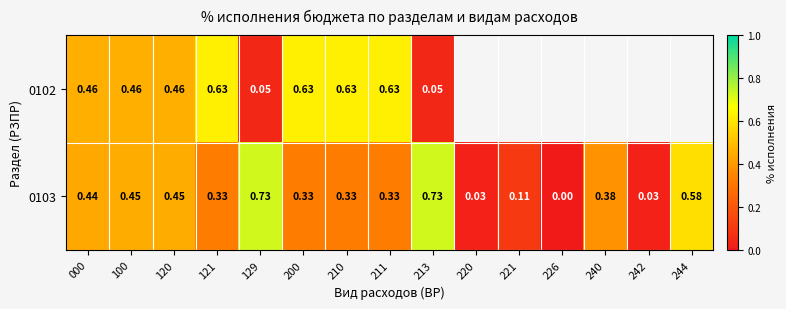

Which category has the lowest value across all series?

226